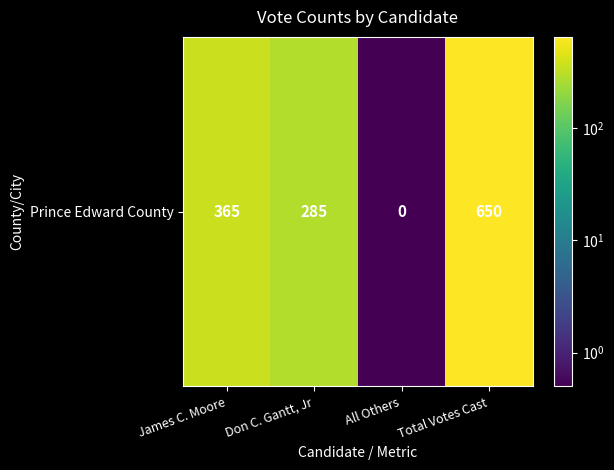

Which label corresponds to the smallest value in the chart?

All Others